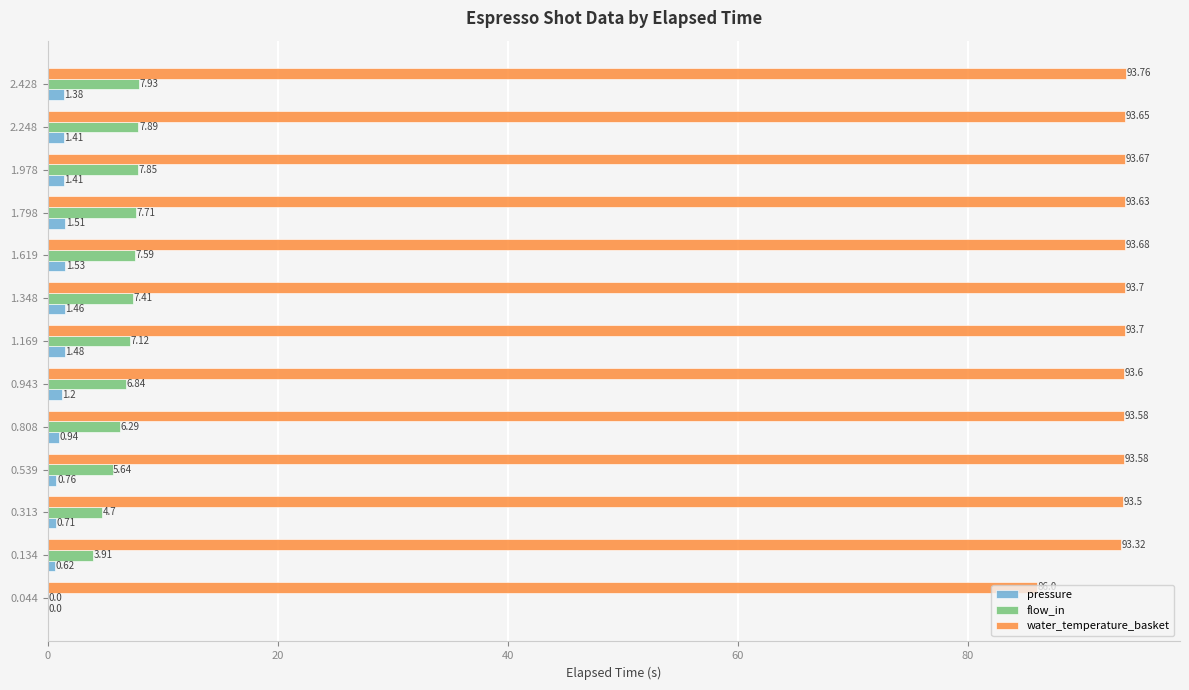

Is the value of pressure at 1.348 greater than the value of flow_in at 0.943?

No